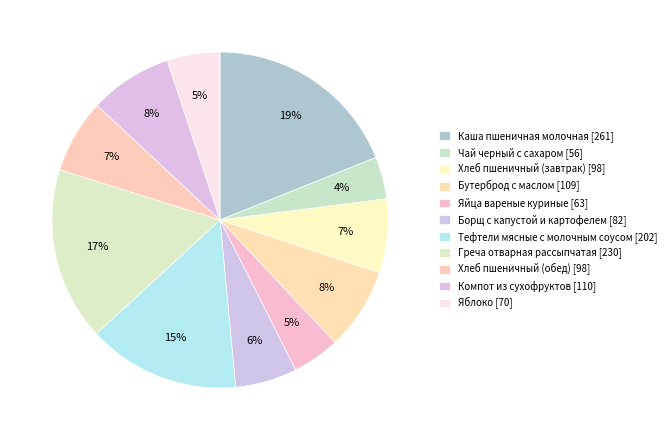

To the nearest percent, what portion does Бутерброд с маслом represent?

8%